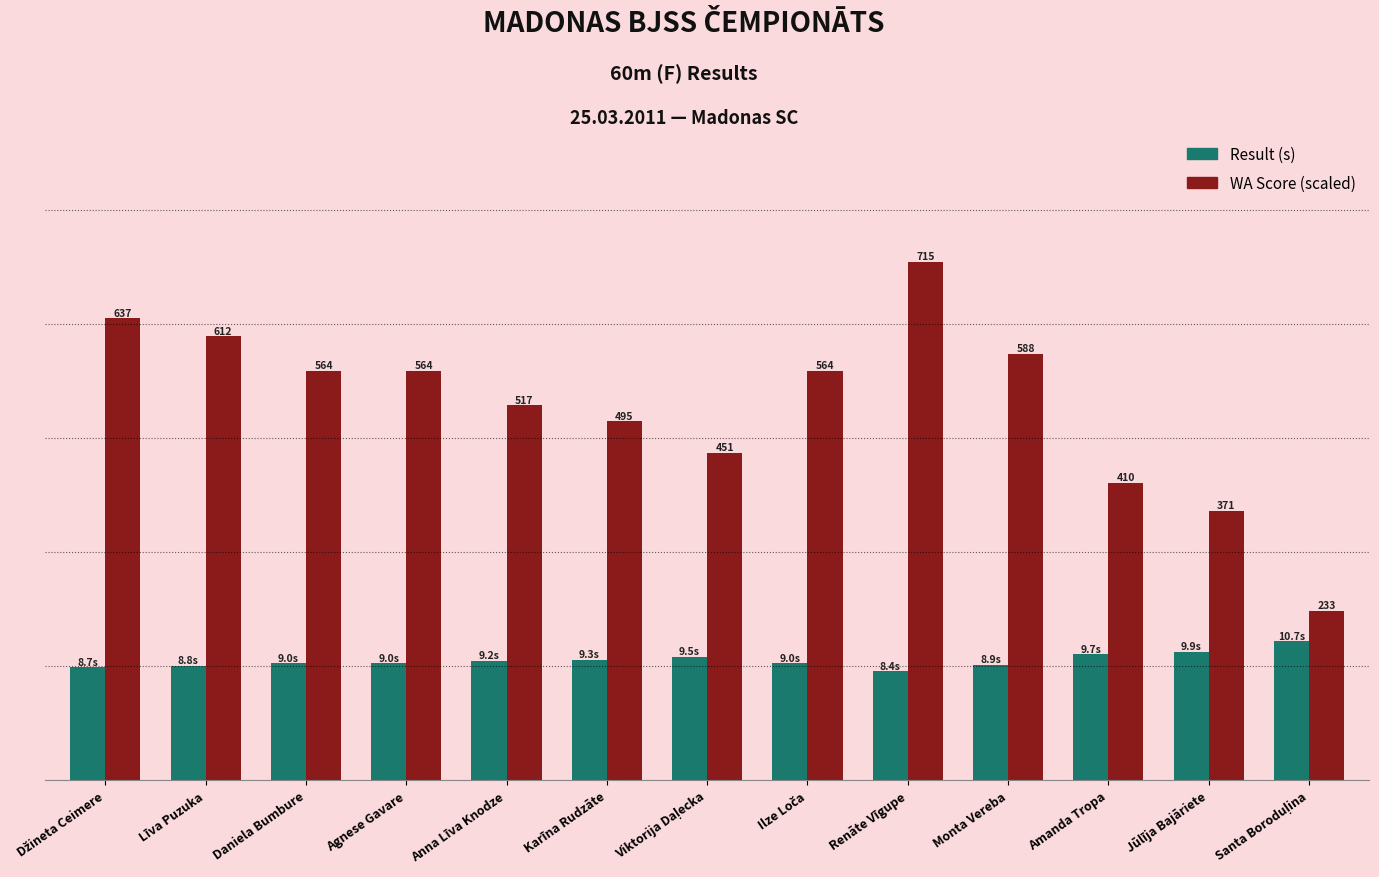

What are all the series names shown in the legend?

Result (s), WA Score (scaled)